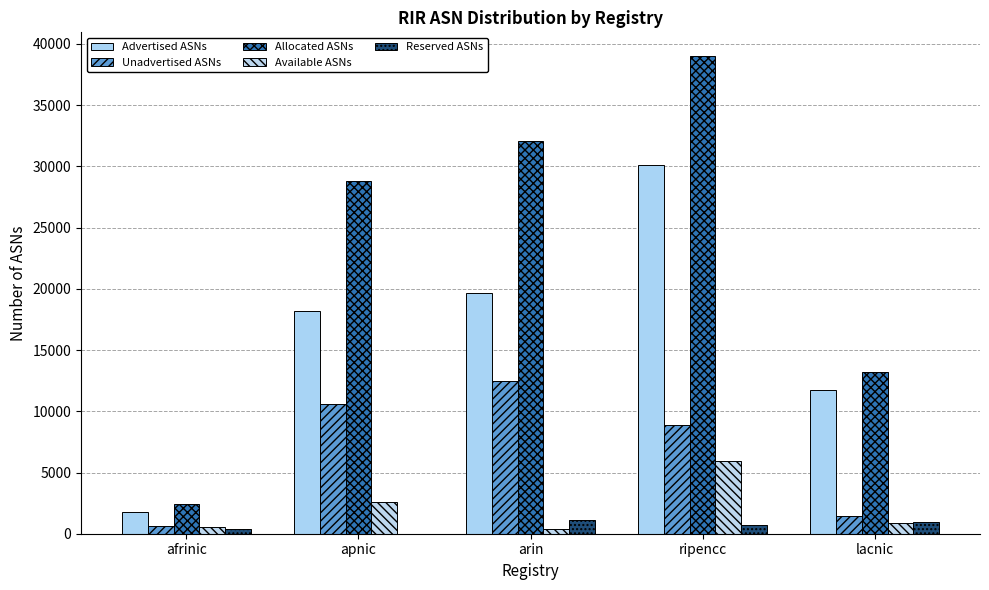

What is the difference between the Reserved ASNs values at lacnic and afrinic?

620